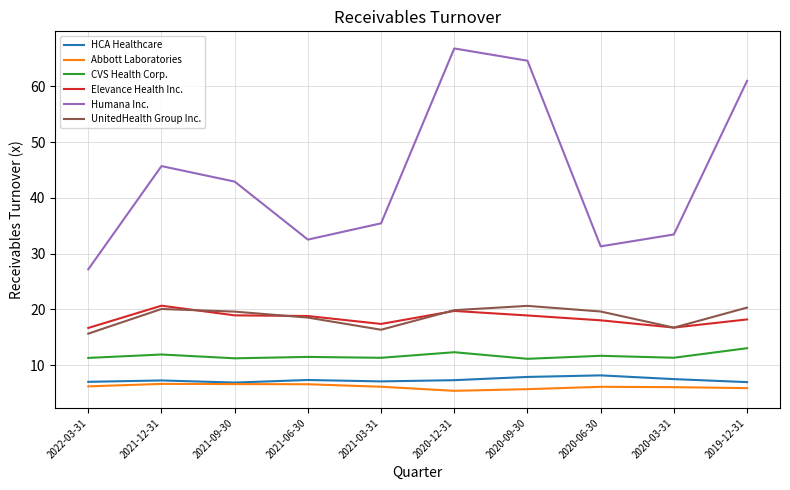

Is the value of CVS Health Corp. at 2021-09-30 greater than the value of Elevance Health Inc. at 2020-12-31?

No